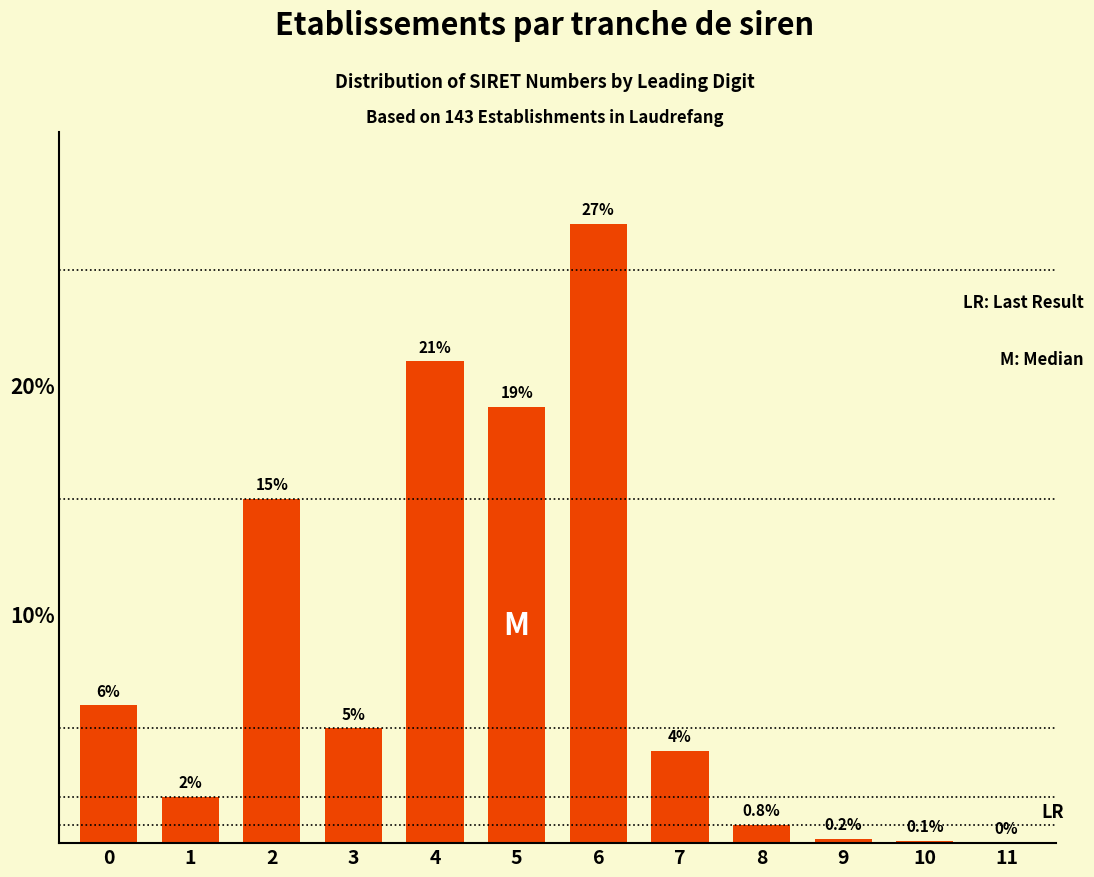

Reading left to right, what are all the values shown in this chart?

0=6.0	1=2.0	2=15.0	3=5.0	4=21.0	5=19.0	6=27.0	7=4.0	8=0.8	9=0.2	10=0.1	11=0.0